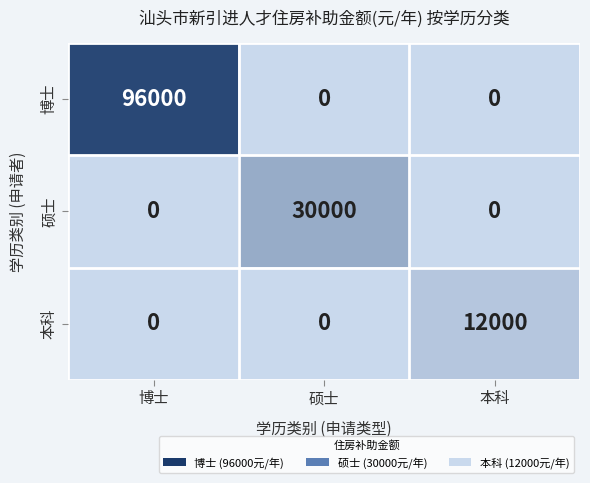

Reading left to right, transcribe all the data shown in this chart.

博士: 博士=96000	硕士=0	本科=0
硕士: 博士=0	硕士=30000	本科=0
本科: 博士=0	硕士=0	本科=12000